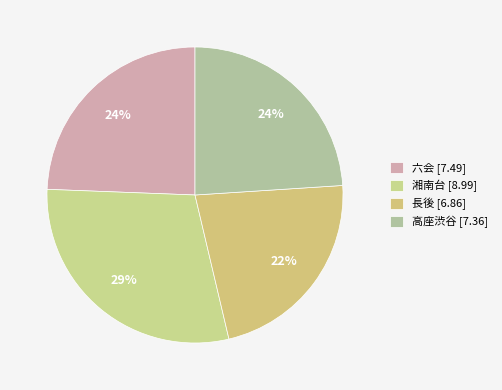

Is there a majority slice in this chart?

No